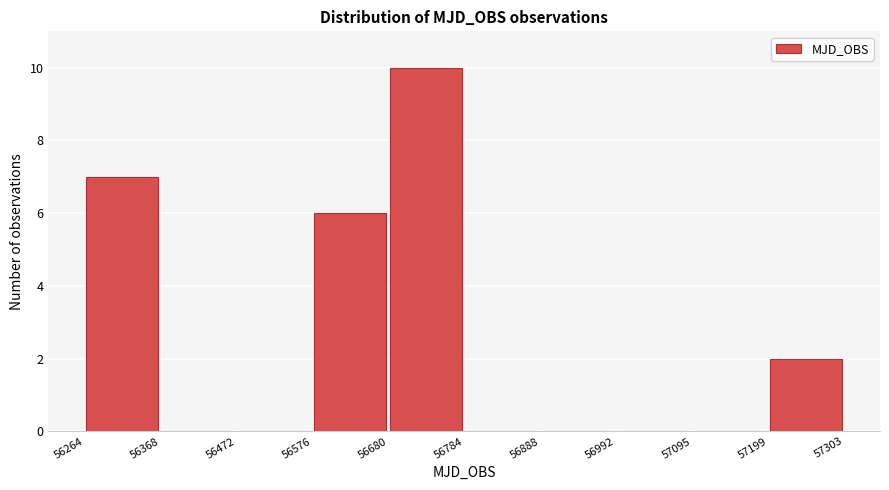

Reading left to right, transcribe this chart: for each bar, give the range it covers on the x-axis and its height. The values are not printed on the chart, so give them approximately, as read against the axis.

56264 to 56368: 7
56368 to 56472: 0
56472 to 56576: 0
56576 to 56680: 6
56680 to 56784: 10
56784 to 56888: 0
56888 to 56992: 0
56992 to 57095: 0
57095 to 57199: 0
57199 to 57303: 2